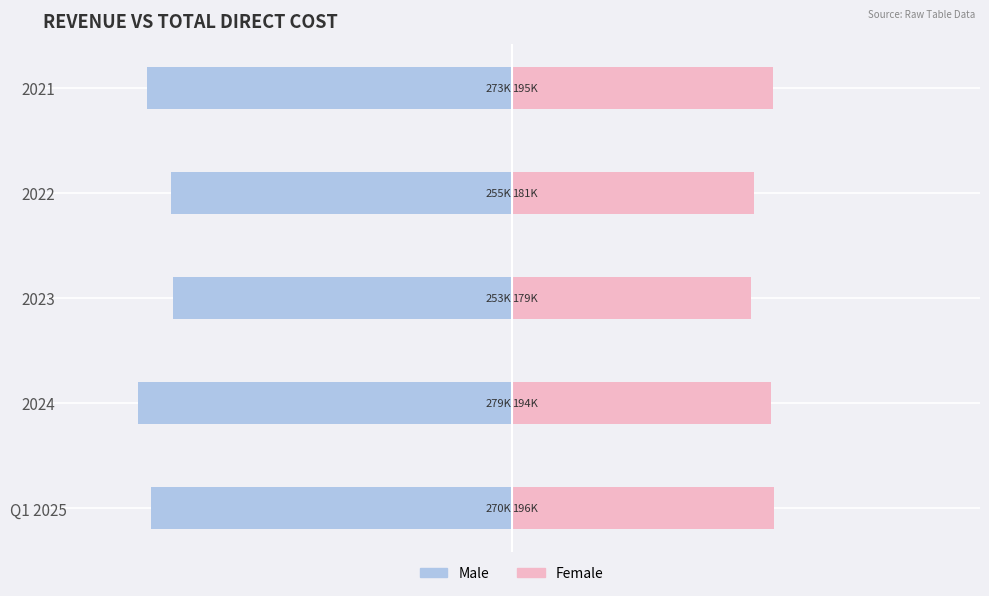

What is the sum of the Female values at Q1 2025 and 2021?

391.0